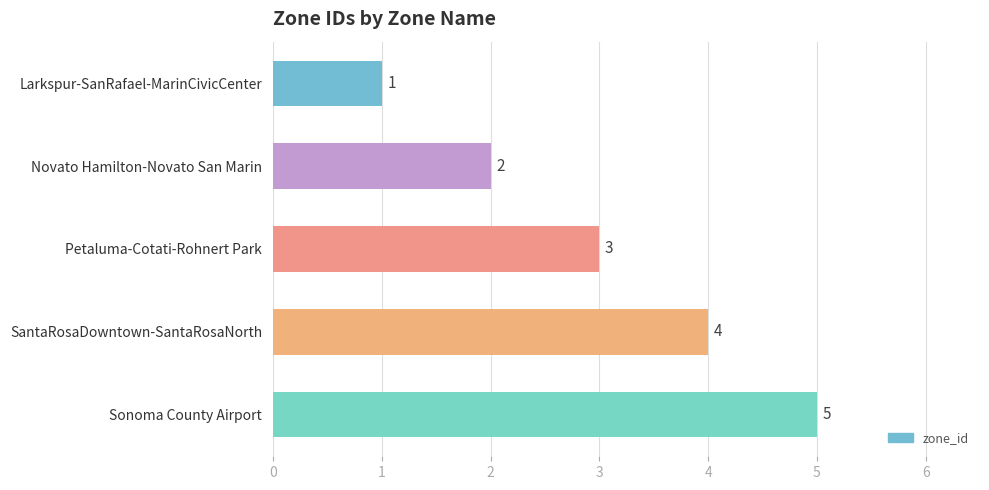

What is the smallest value displayed?

1